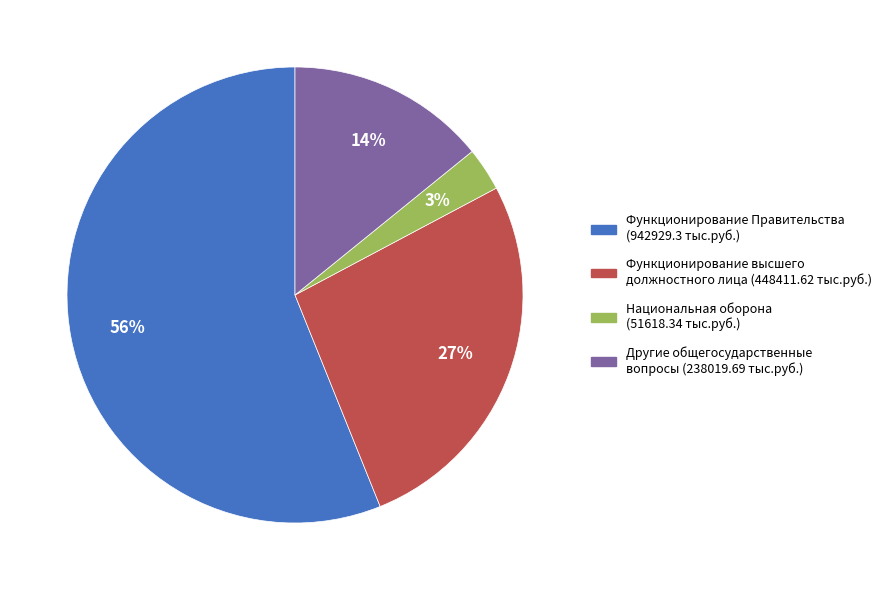

How many segments does this pie chart have?

4